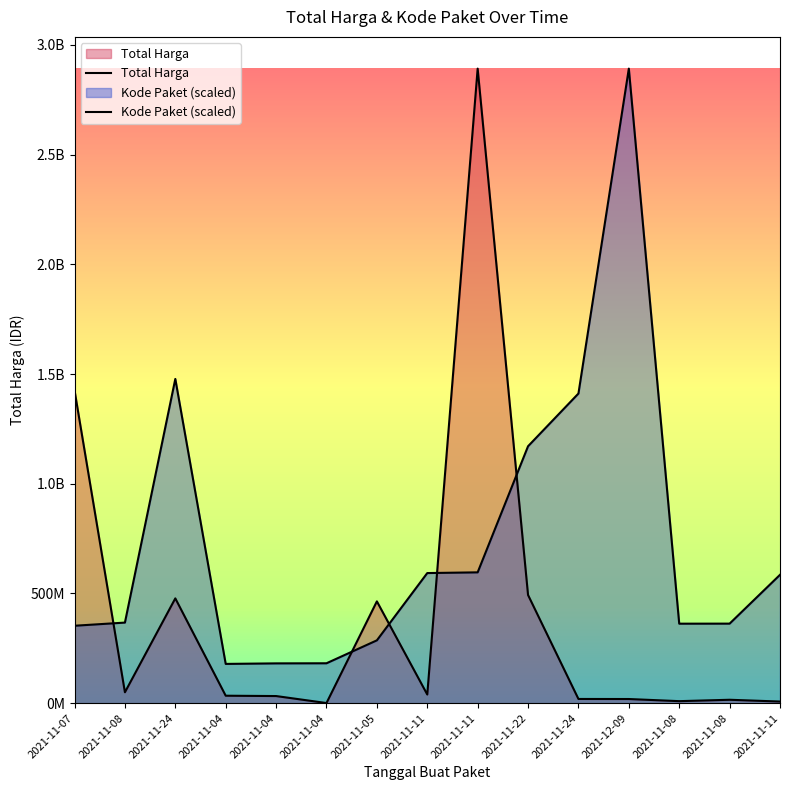

Which label corresponds to the smallest value in the chart?

2021-11-04